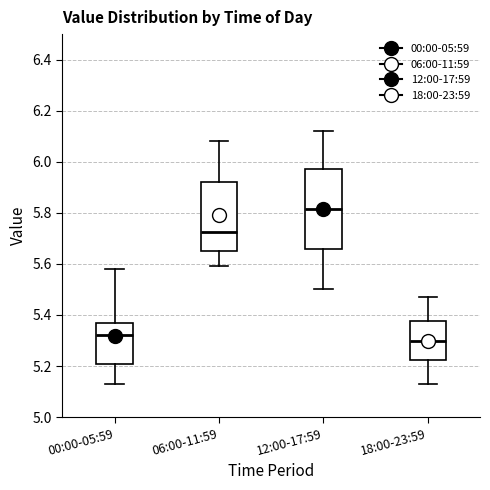

Reading left to right, transcribe this box plot: for each box, give where its median line is, the range the box spans, and where its two whiskers end, as read against the y-axis. The values are not printed on the chart, so give them approximately, as read against the axis.

00:00-05:59: median 5.32, box 5.22 to 5.38, whiskers 5.14 to 5.58
06:00-11:59: median 5.72, box 5.66 to 5.92, whiskers 5.60 to 6.08
12:00-17:59: median 5.82, box 5.66 to 5.98, whiskers 5.50 to 6.12
18:00-23:59: median 5.30, box 5.22 to 5.38, whiskers 5.14 to 5.48